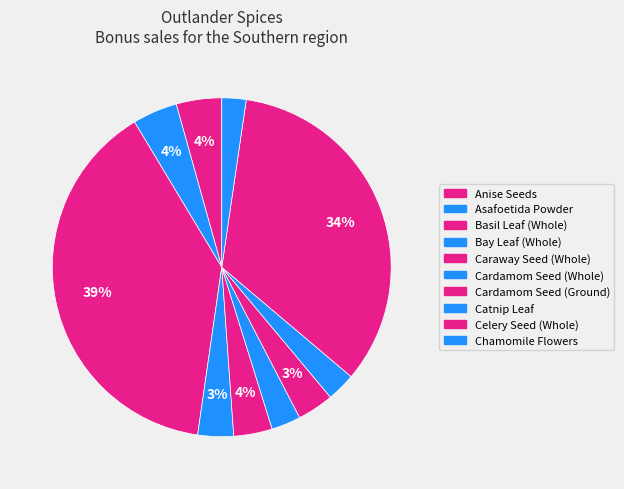

Approximately how many times larger is the value at Caraway Seed (Whole) compared to Bay Leaf (Whole)?

1.1